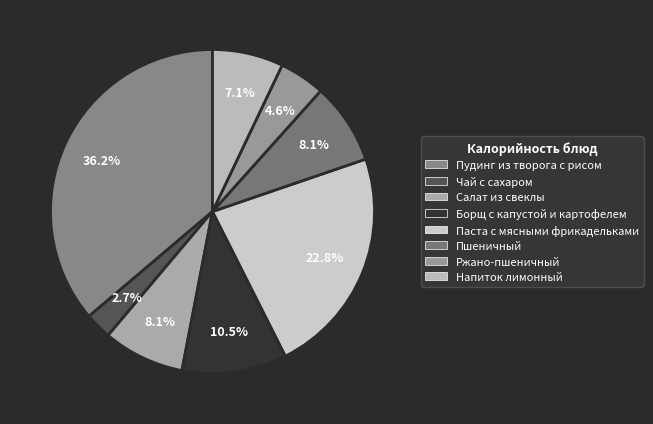

Is the sum of Салат из свеклы and Пшеничный greater than half?

No